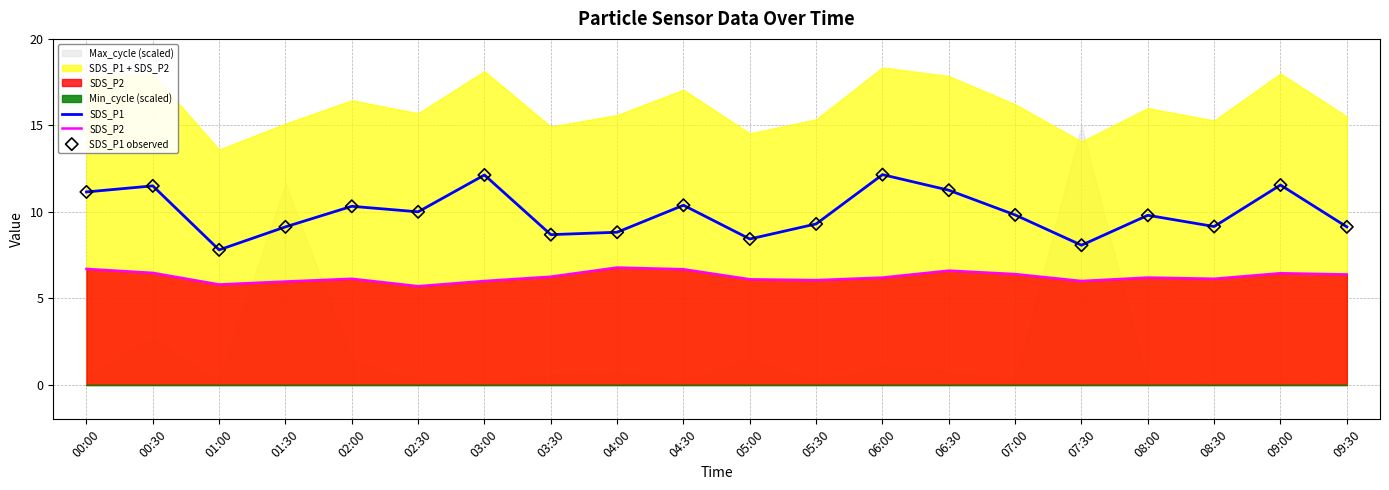

At which category is the sum across all series the highest?

06:00